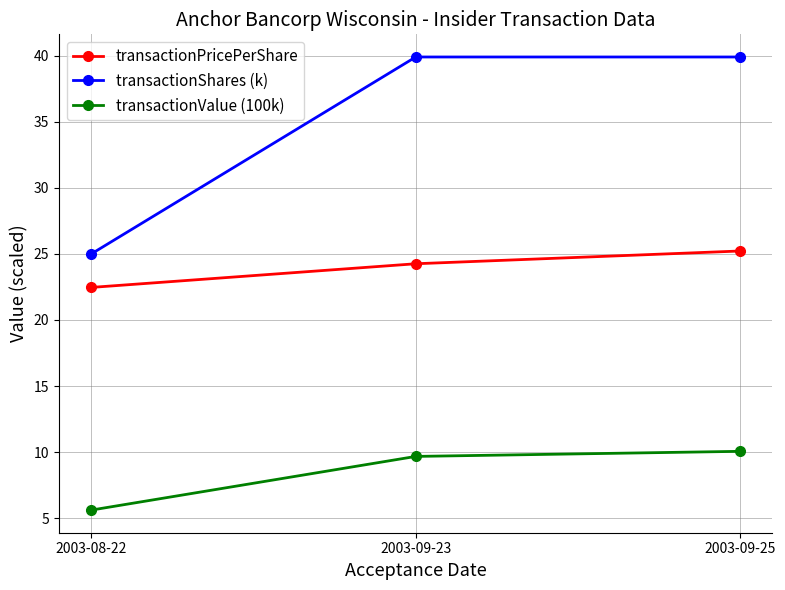

Is the value of transactionValue (100k) at 2003-08-22 greater than the value of transactionPricePerShare at 2003-09-25?

No